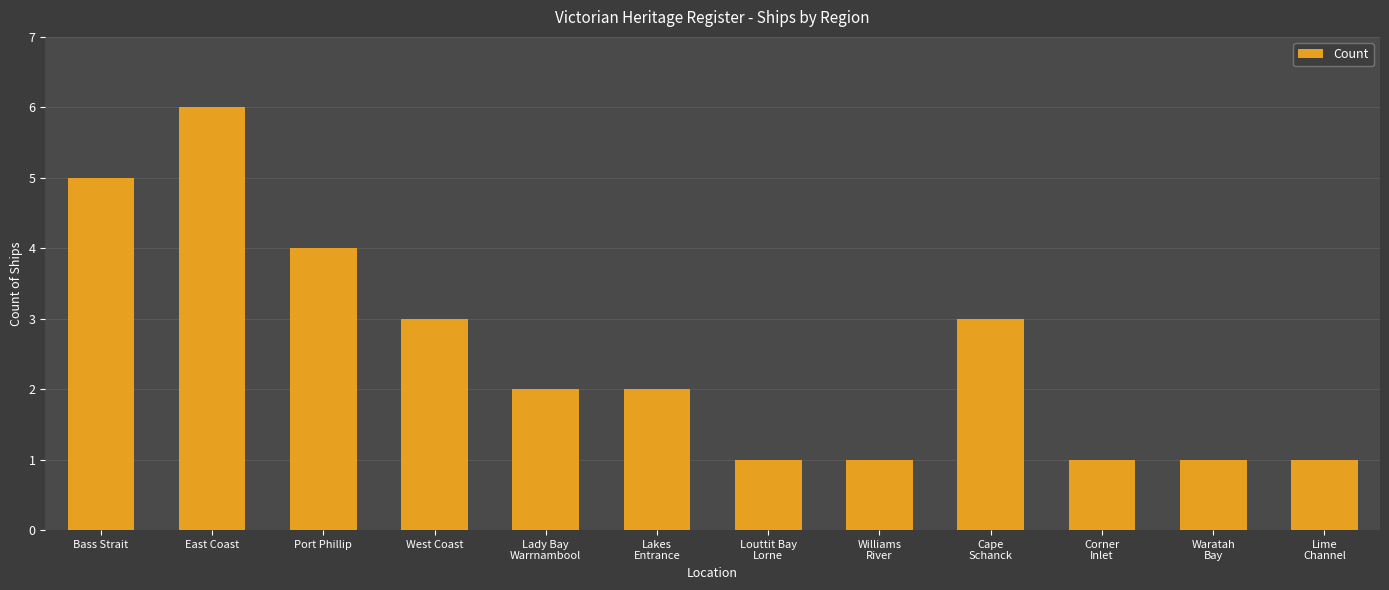

Is it true that the value at Corner
Inlet is 0?

False